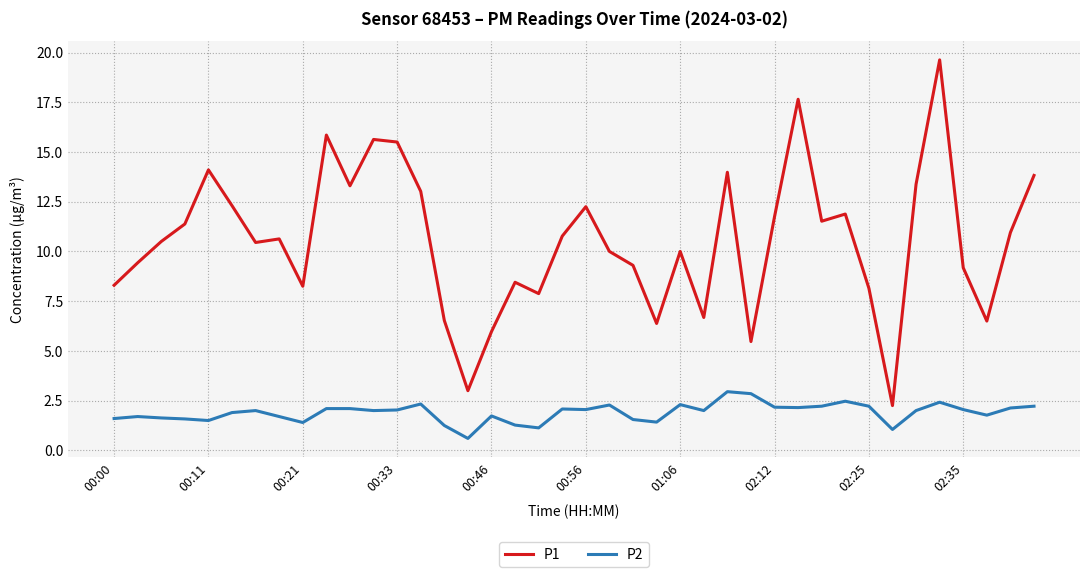

What is the difference between the maximum and minimum values in the P1 series?

17.4